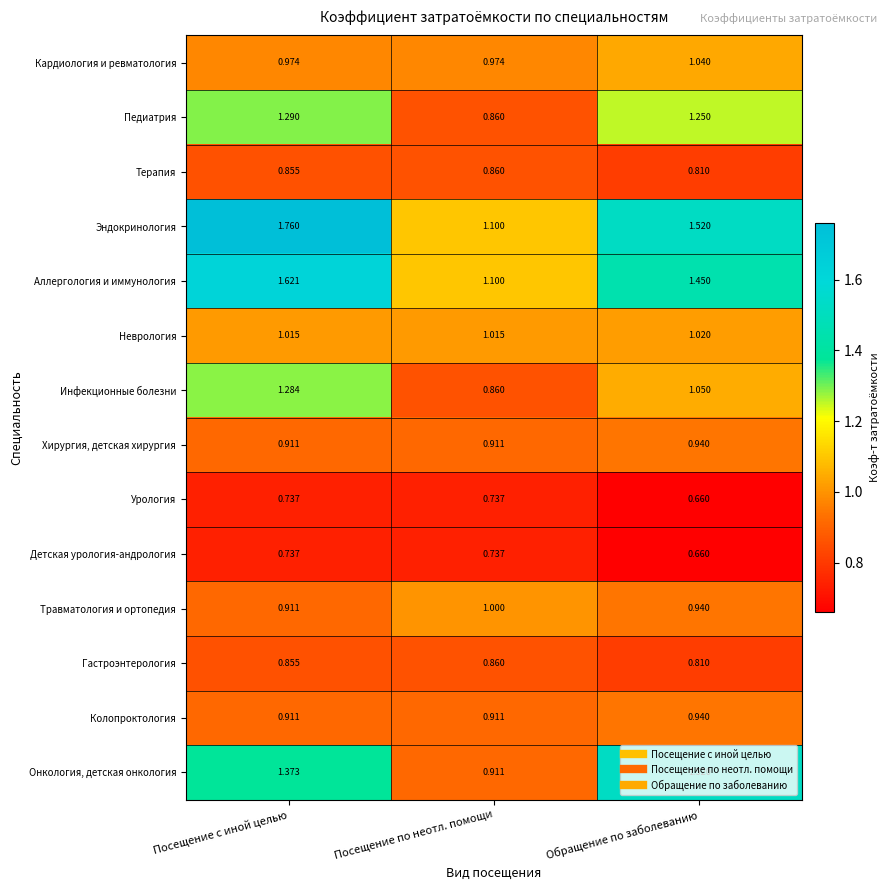

Rank the categories by Аллергология и иммунология value from lowest to highest.

Посещение по неотл. помощи, Обращение по заболеванию, Посещение с иной целью